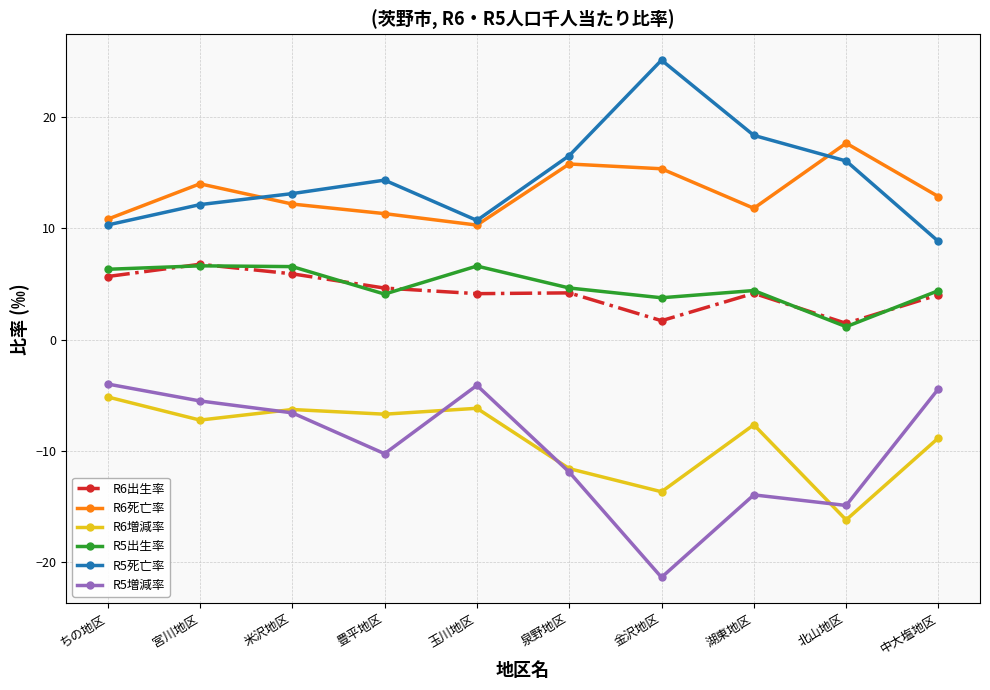

True or false: R5出生率 and R6出生率 cross at least once.

True